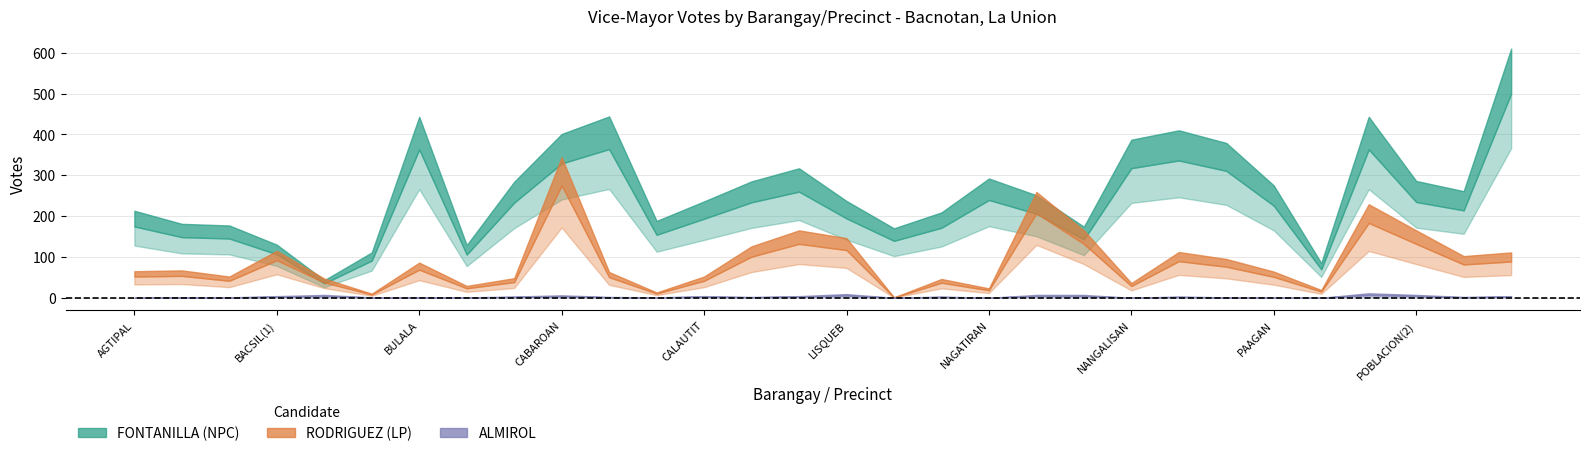

Where is the first local minimum for ALMIROL, FRED?

CABUGAO